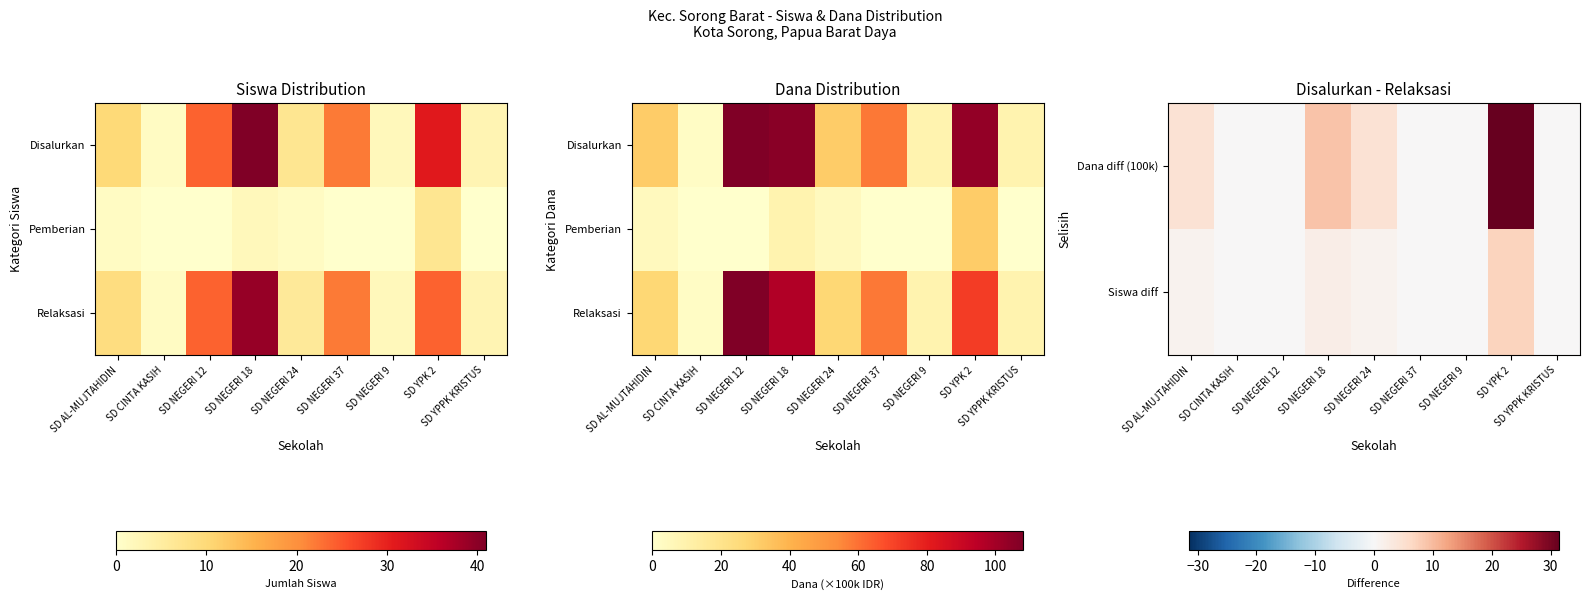

Is it true that Relaksasi equals 27.0 at SD AL-MUJTAHIDIN?

True